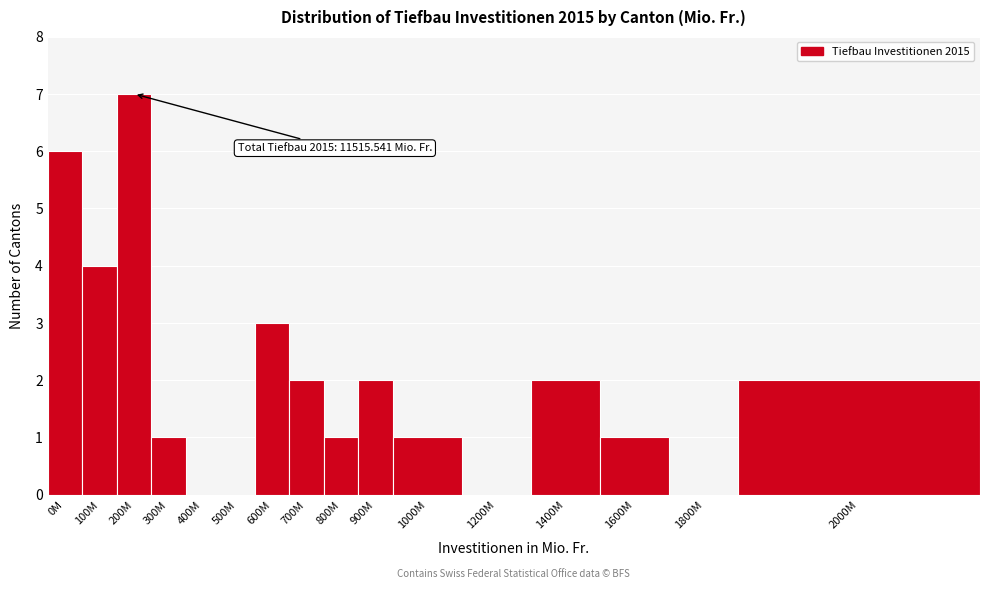

Reading right to left, extract all data points from this chart.

2000M=2	1800M=0	1600M=1	1400M=2	1200M=0	1000M=1	900M=2	800M=1	700M=2	600M=3	500M=0	400M=0	300M=1	200M=7	100M=4	0M=6